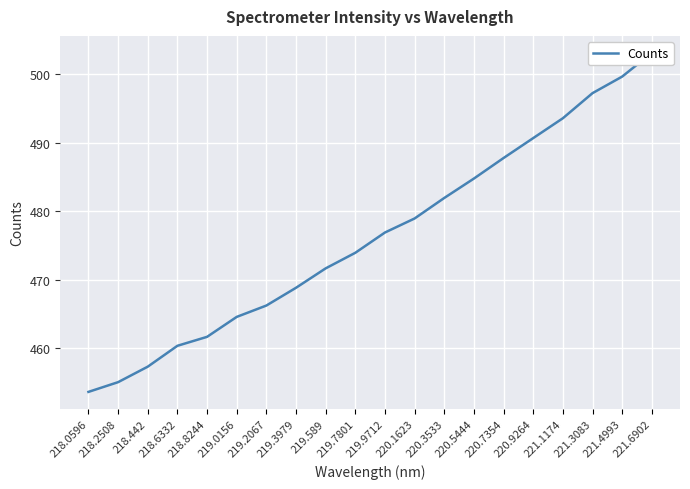

True or false: the data has more than 2 interior local peaks.

False